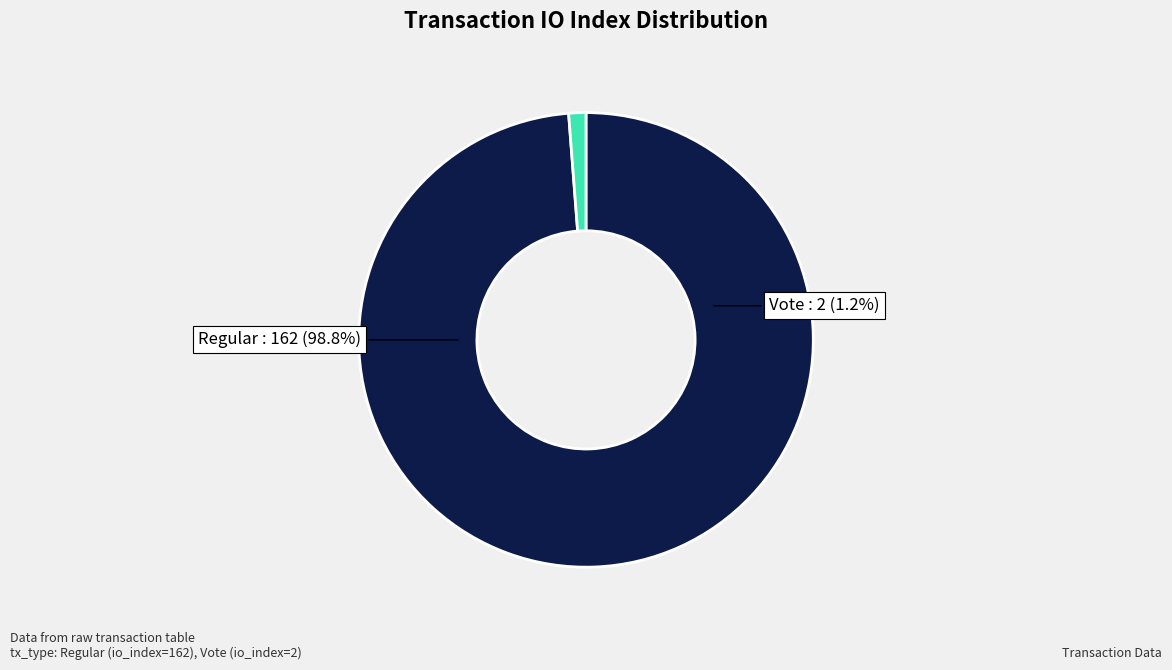

Approximately how many times larger is the value at Regular (io_index=162) compared to Vote (io_index=2)?

81.0